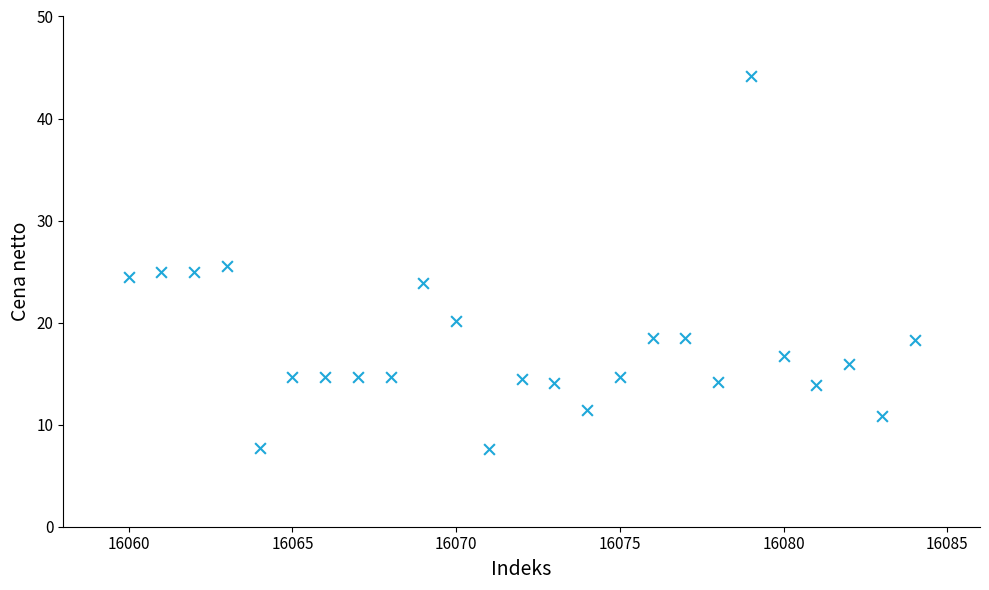

What is the range of Y values (max minus min)?

36.6